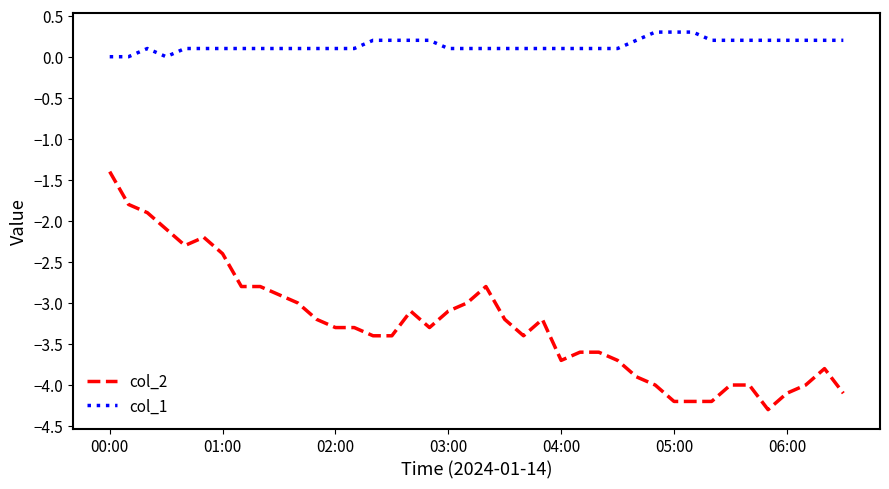

Which series has the largest total across all categories?

col_1